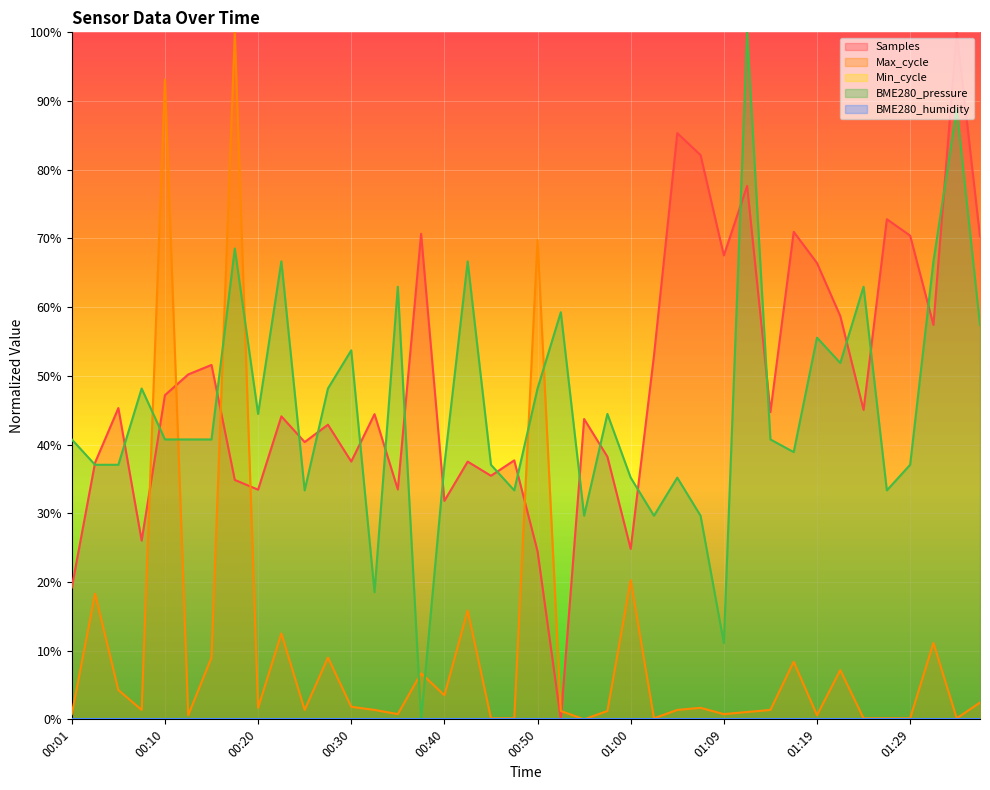

True or false: Samples and Max_cycle intersect in this chart.

True